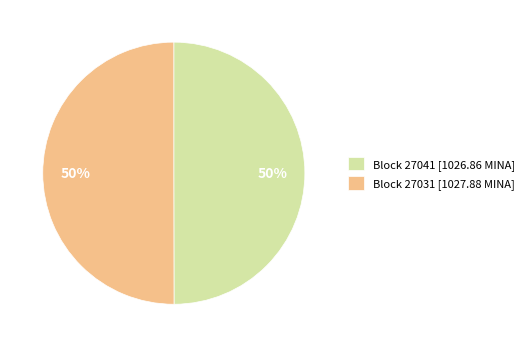

Is it true that Block 27031 [1027.88 MINA] is 50% of the pie?

True